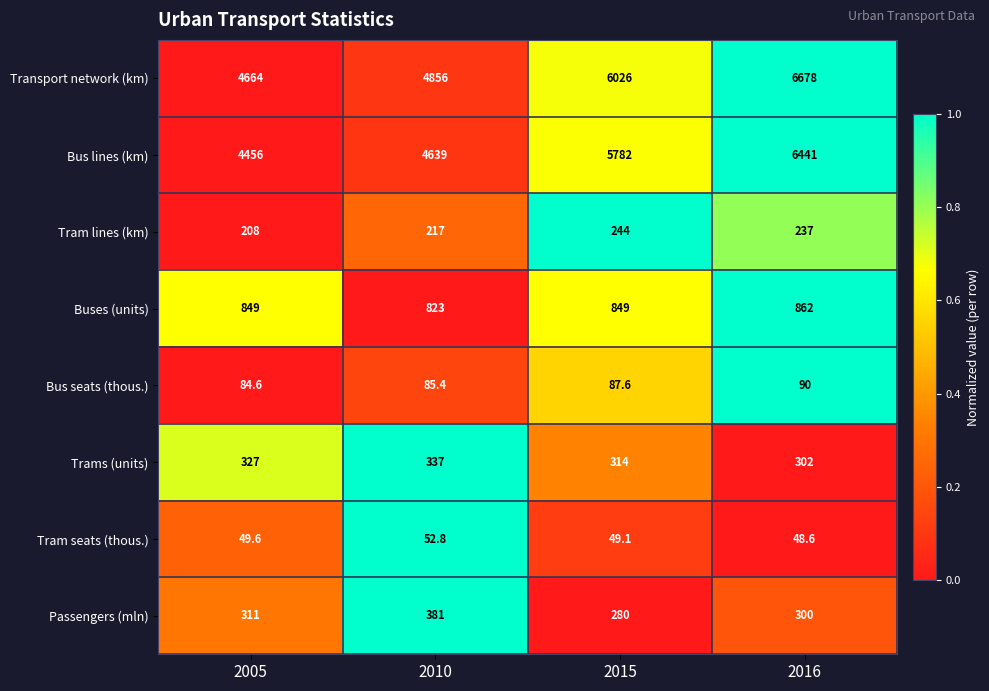

At which category is the sum across all series the highest?

2016